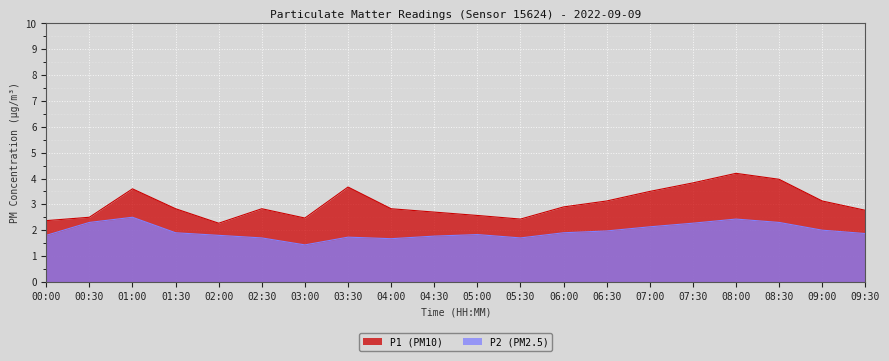

True or false: P1 and P2 intersect in this chart.

False